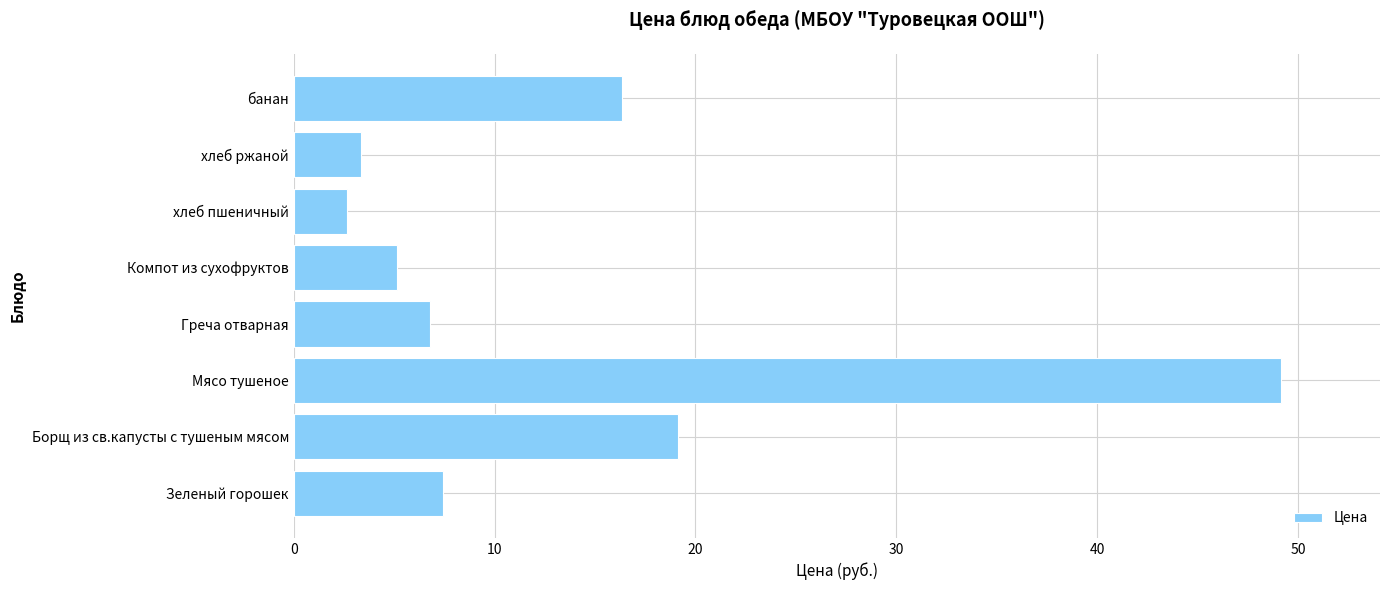

At which category does the chart reach its peak across all series?

Мясо тушеное